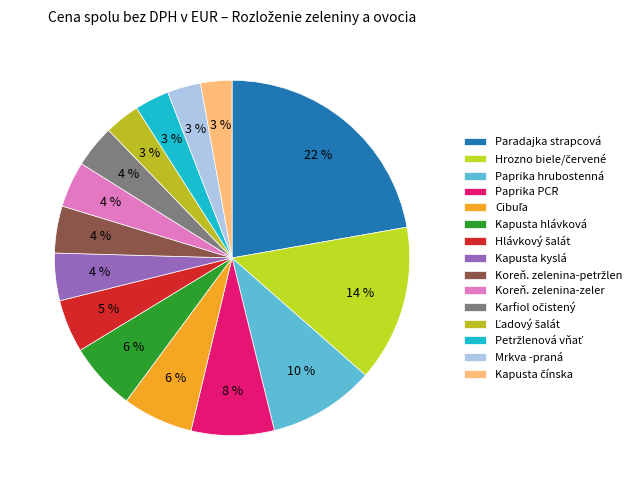

How many segments does this pie chart have?

15